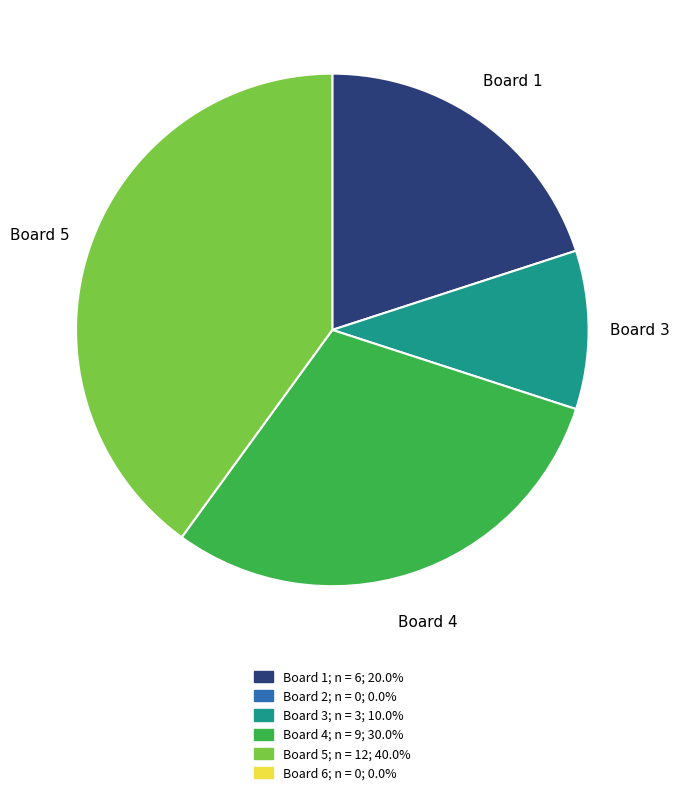

Does any single category account for the majority?

No